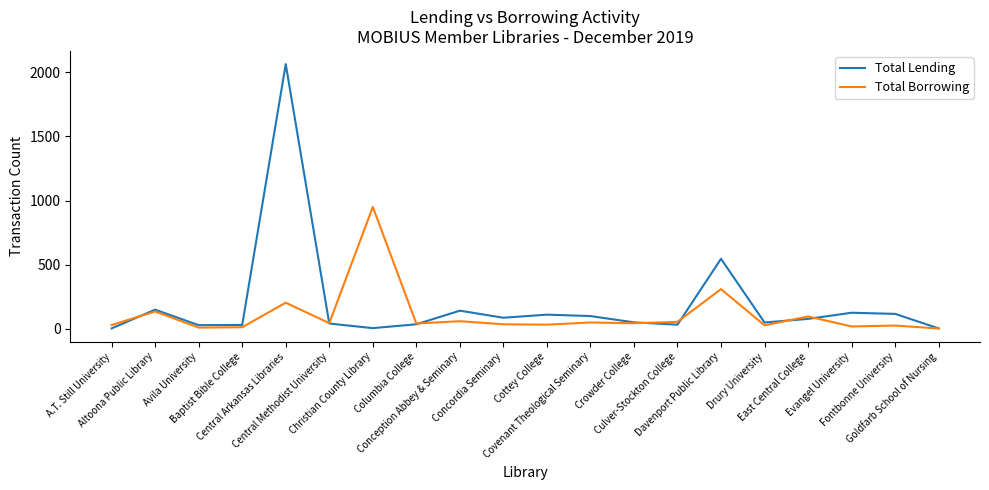

What is the difference between the second highest and second lowest values in the Total Lending series?

542